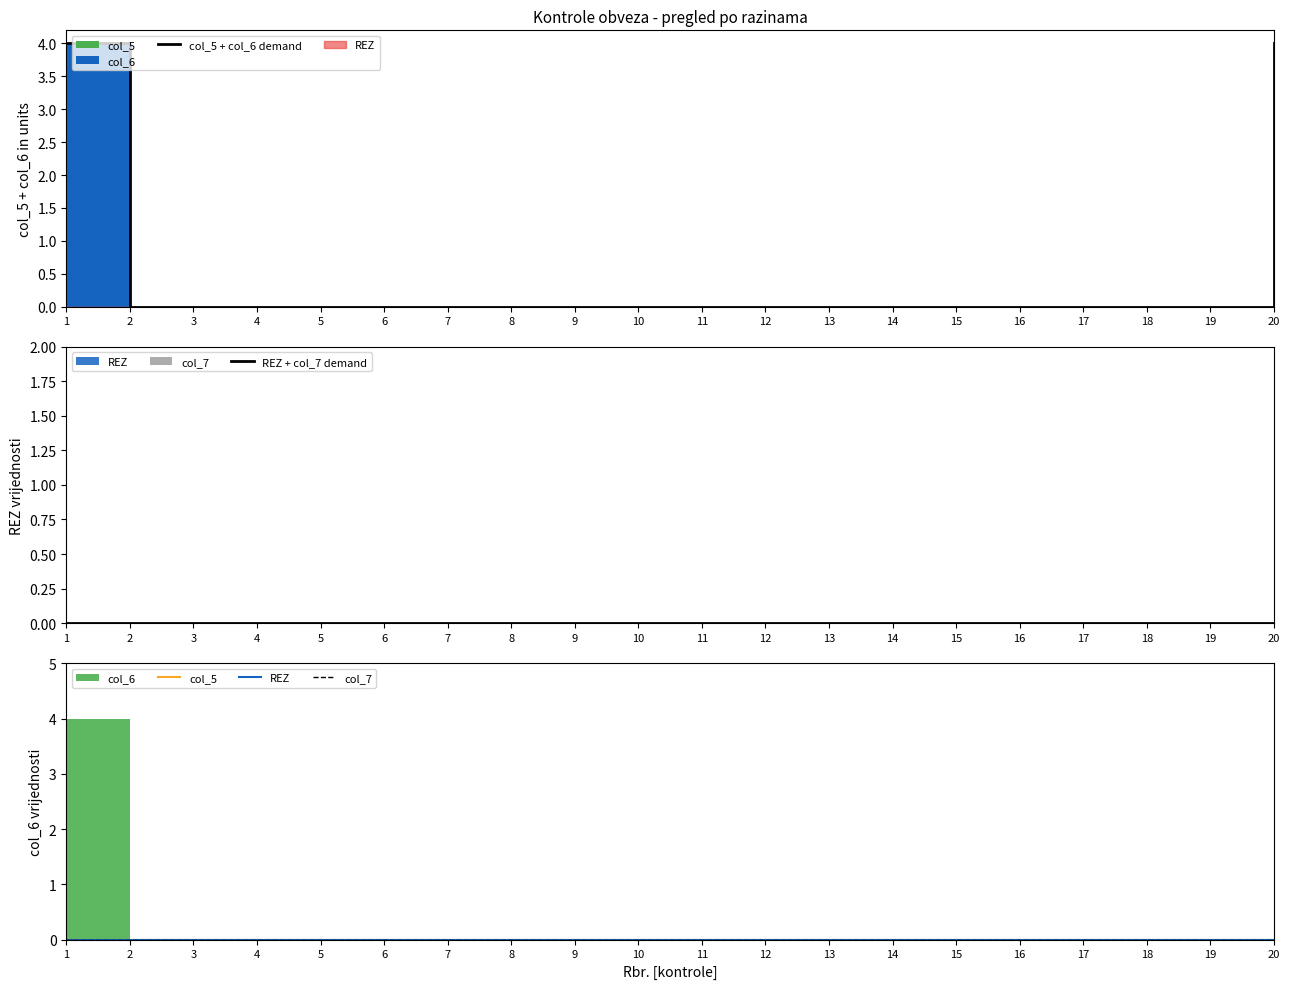

The col_5 + col_6 demand series shows 2 at 9. True or false?

False